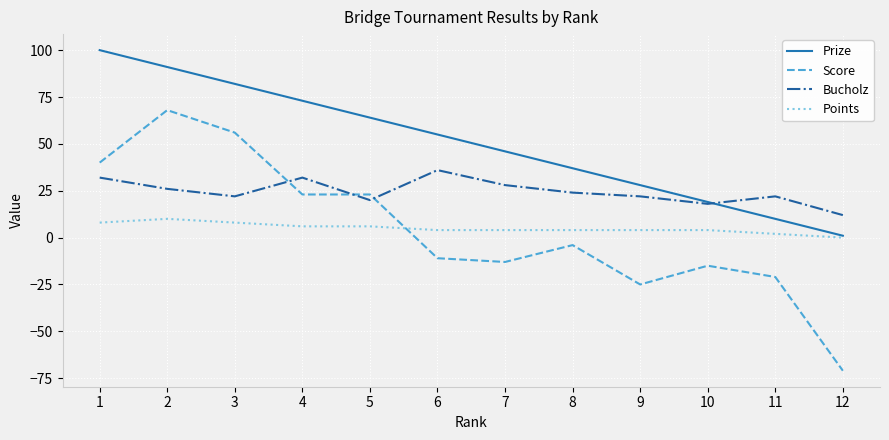

Reading left to right, list all the values displayed in this chart.

Prize: 1=100	2=91	3=82	4=73	5=64	6=55	7=46	8=37	9=28	10=19	11=10	12=1
Score: 1=40	2=68	3=56	4=23	5=23	6=-11	7=-13	8=-4	9=-25	10=-15	11=-21	12=-71
Bucholz: 1=32	2=26	3=22	4=32	5=20	6=36	7=28	8=24	9=22	10=18	11=22	12=12
Points: 1=8	2=10	3=8	4=6	5=6	6=4	7=4	8=4	9=4	10=4	11=2	12=0